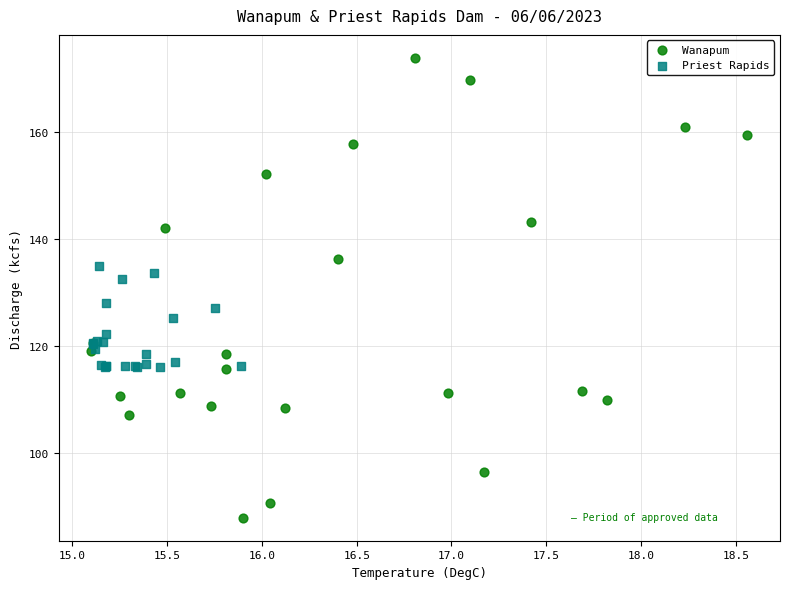

Which series has the largest Y range (max minus min)?

Wanapum